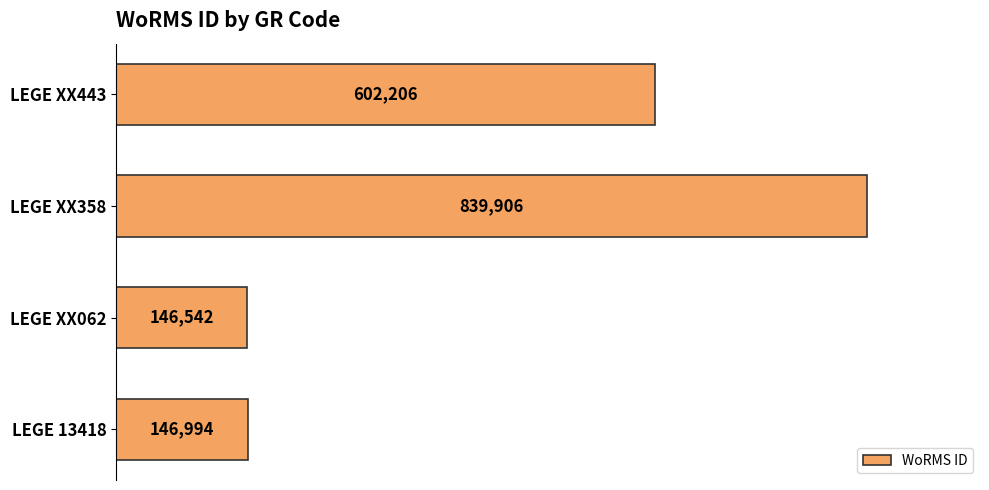

Is it true that the value at LEGE XX358 is 839906?

True